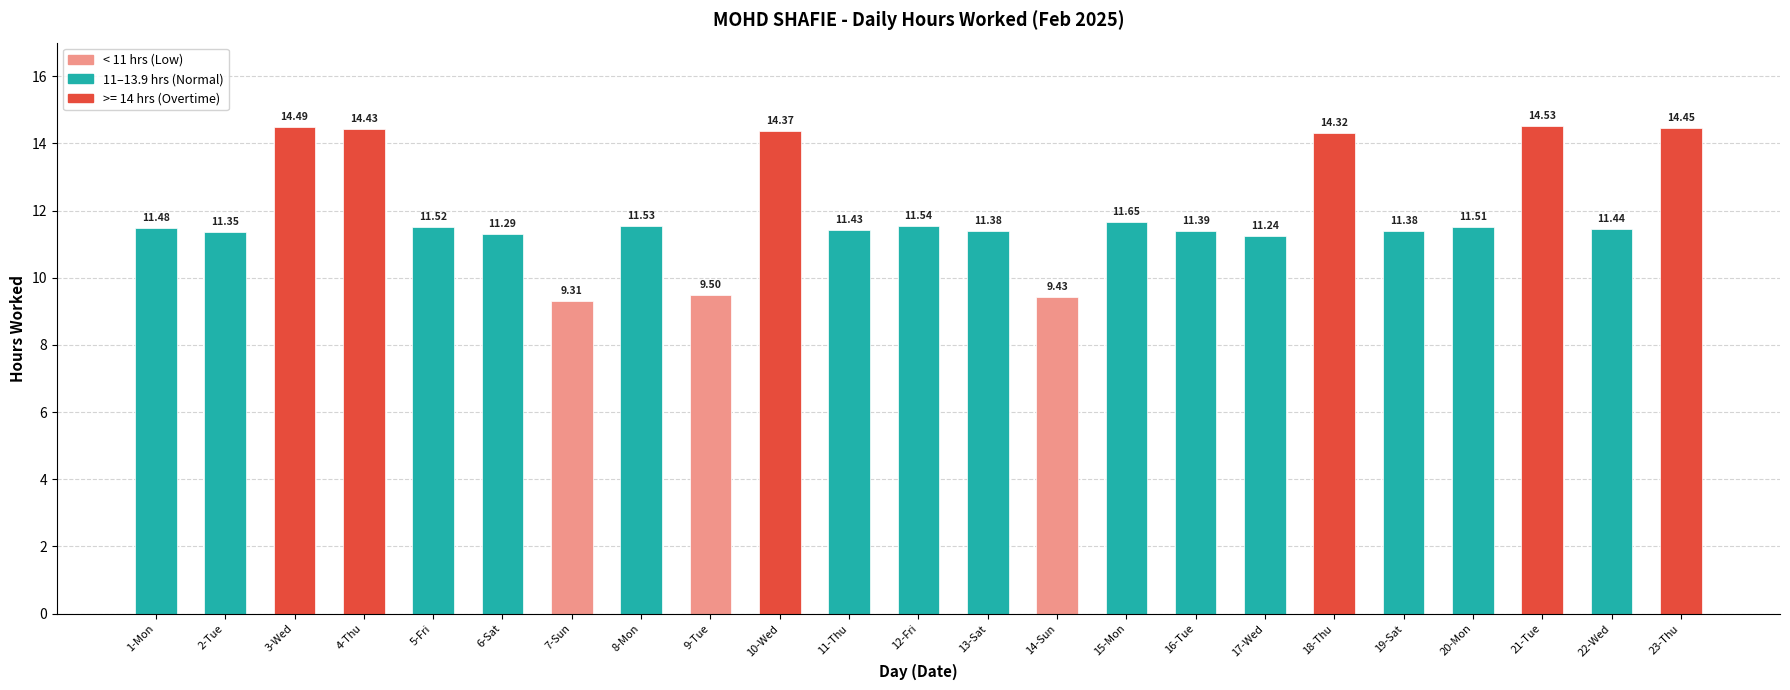

What is the difference between the values at 22-Wed and 4-Thu?

3.0